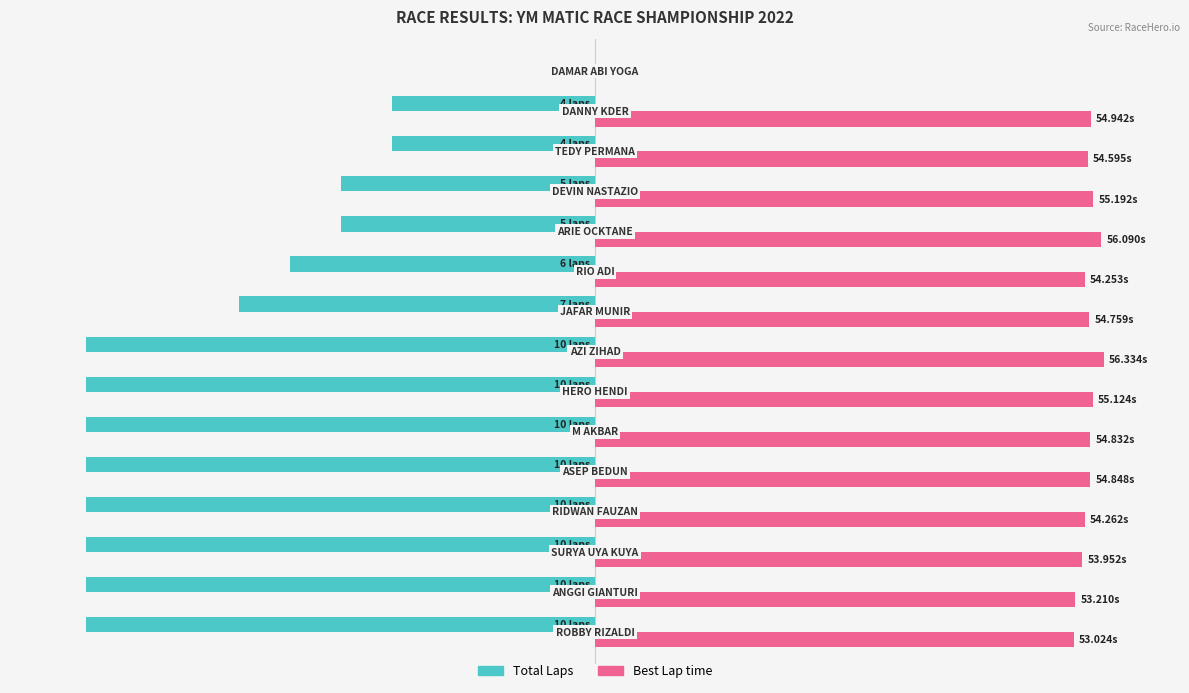

What are all the series names shown in the legend?

Total Laps, Best Lap time